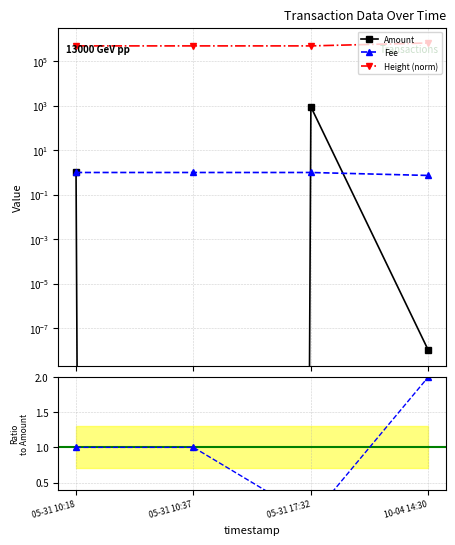

What is the label of the 3rd point from the right?

05-31 10:37